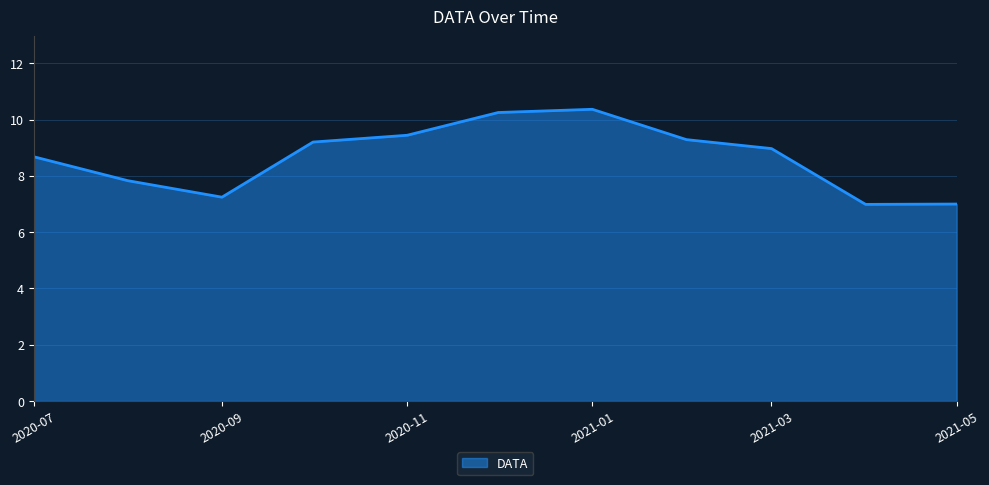

Does the chart display data point markers on the line(s)?

No